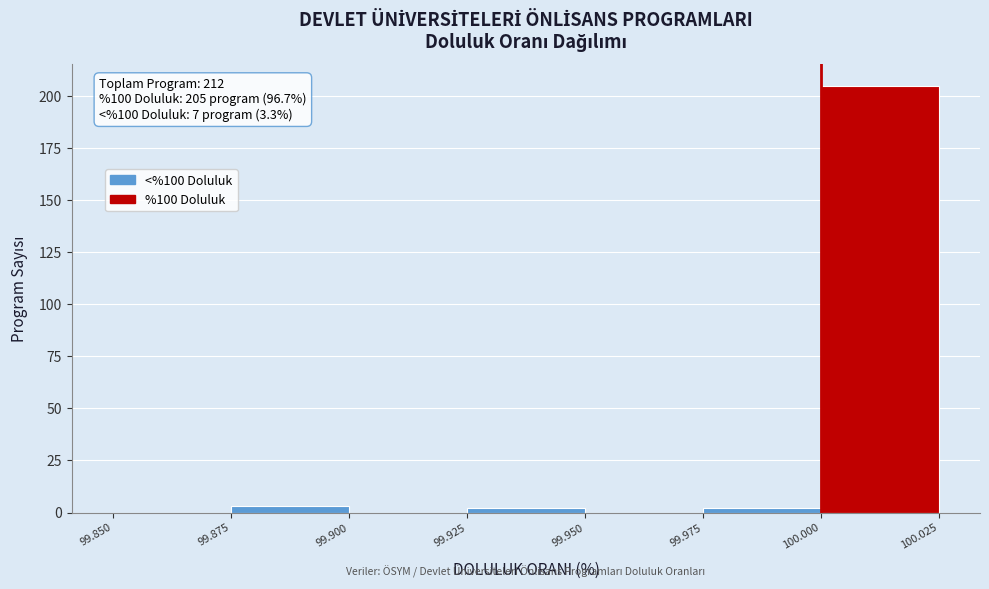

Which range on the x-axis has the tallest bar?

100.000 to 100.025